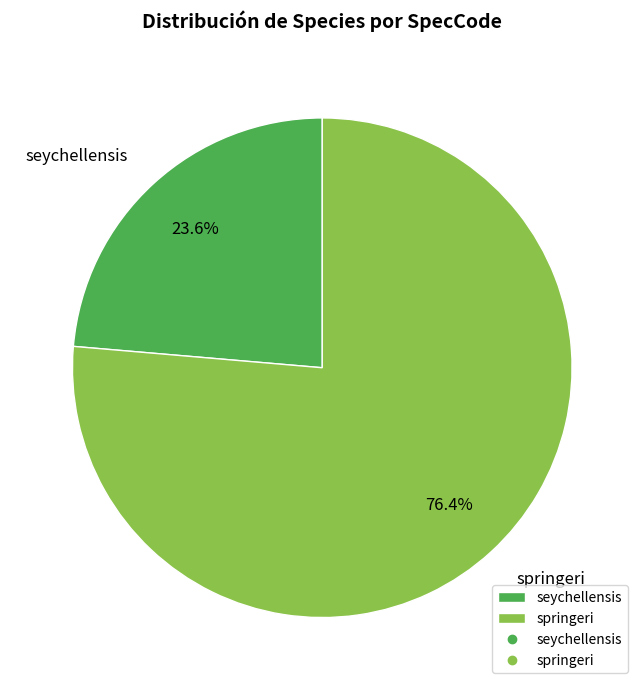

To the nearest percent, what portion does springeri represent?

76%